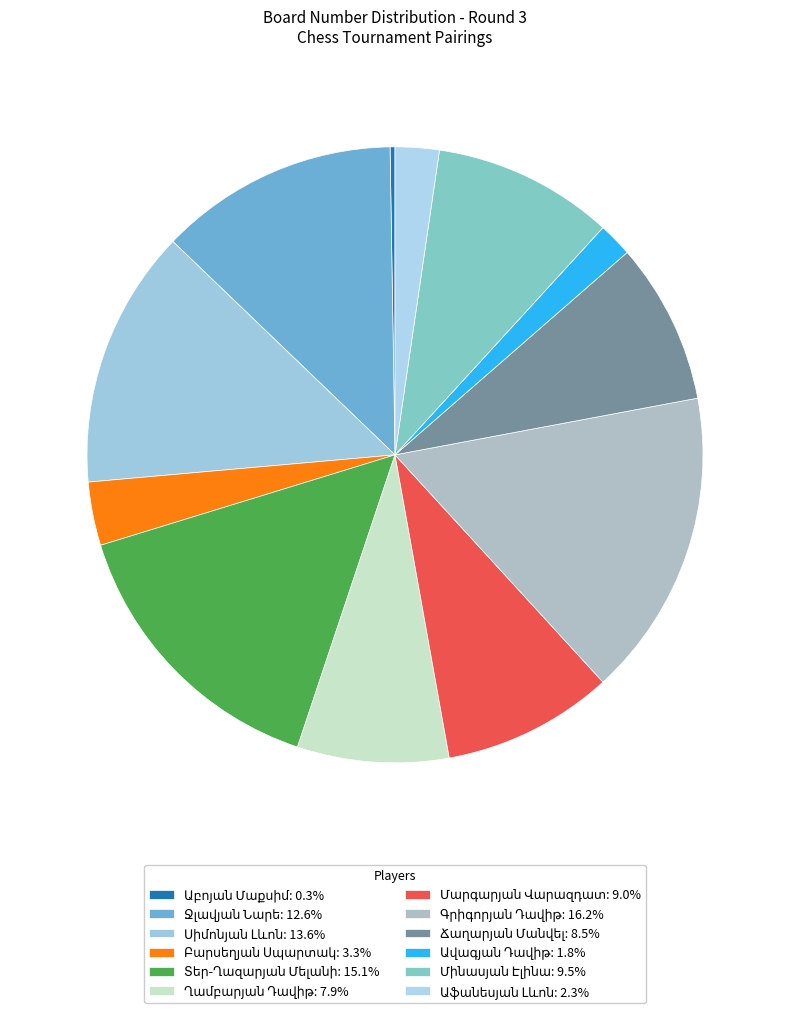

Which category has the biggest portion of the pie?

Գրիգորյան Դավիթ